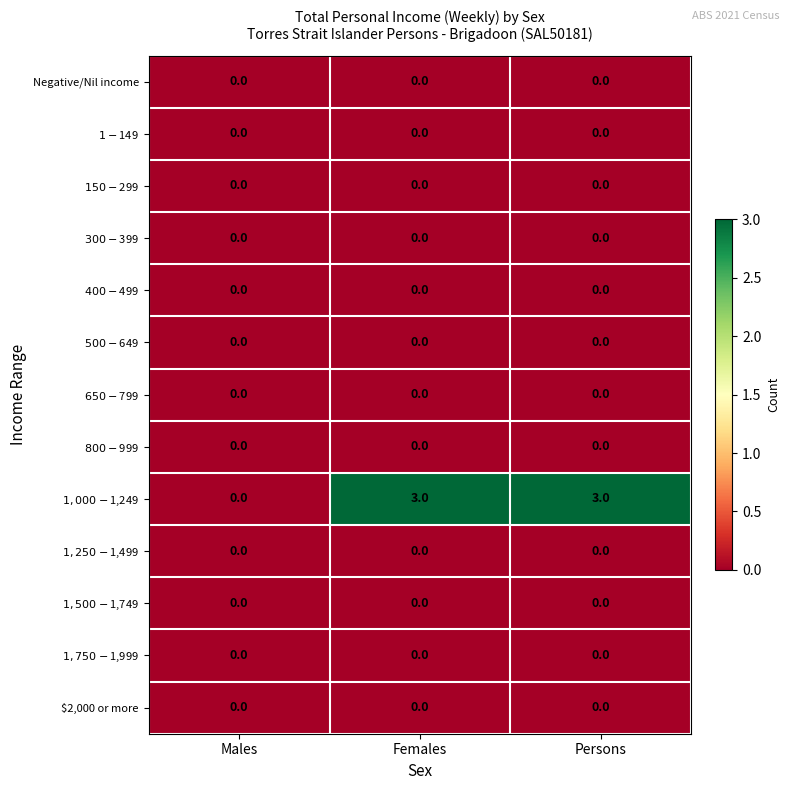

How many categories are shown in the chart?

3